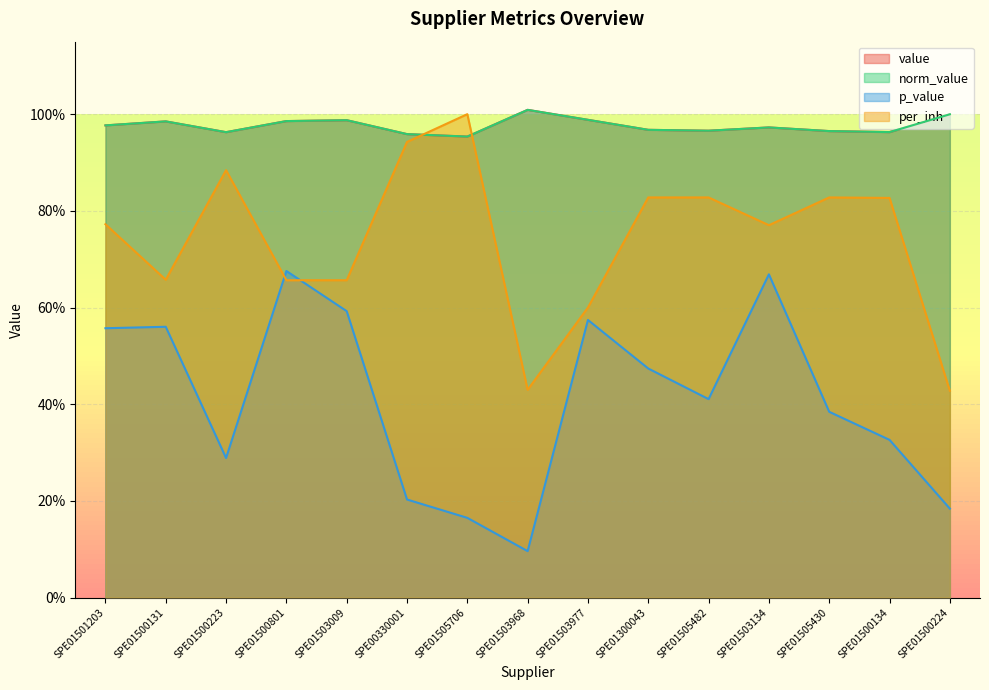

Does the chart display data point markers on the line(s)?

No